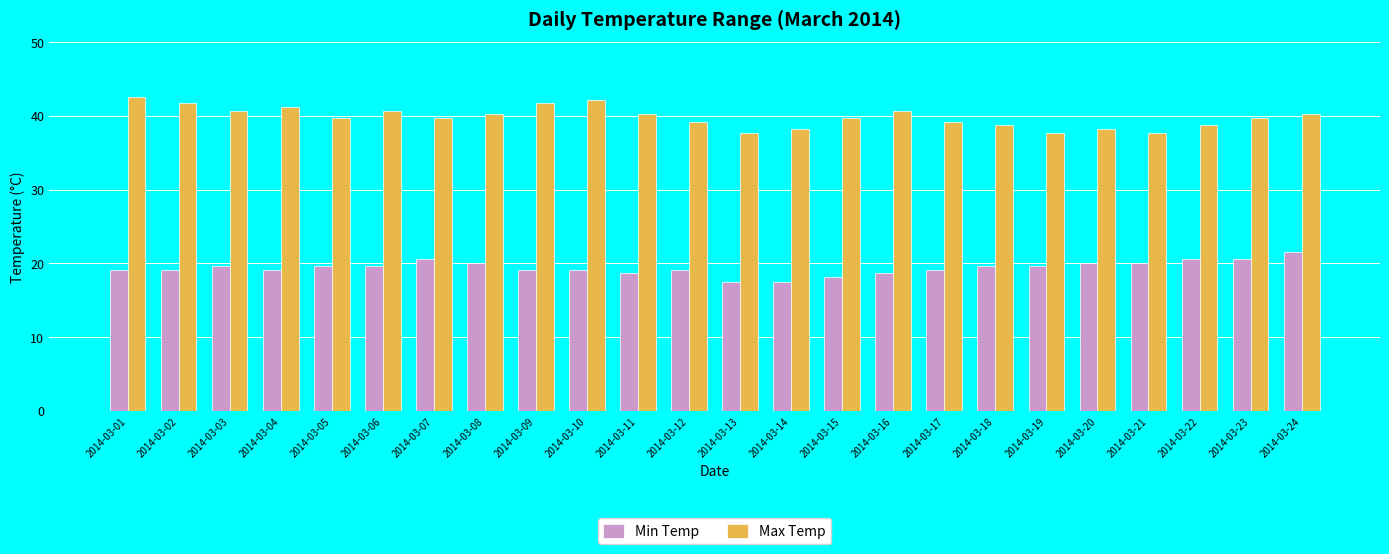

Reading left to right, list all the values displayed in this chart.

Min Temp: 19.1	19.1	19.6	19.1	19.6	19.6	20.6	20.1	19.1	19.1	18.7	19.1	17.5	17.5	18.1	18.7	19.1	19.6	19.6	20.1	20.1	20.6	20.6	21.6
Max Temp: 42.6	41.7	40.7	41.2	39.7	40.7	39.7	40.2	41.7	42.1	40.2	39.2	37.7	38.2	39.7	40.7	39.2	38.7	37.7	38.2	37.7	38.7	39.7	40.2